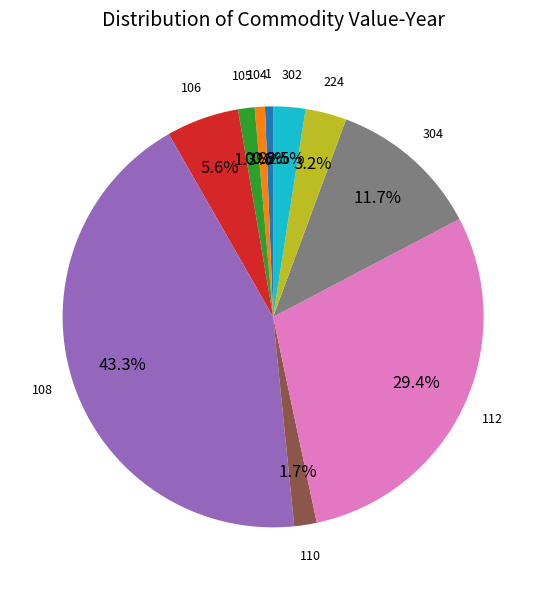

Which category has the biggest portion of the pie?

108